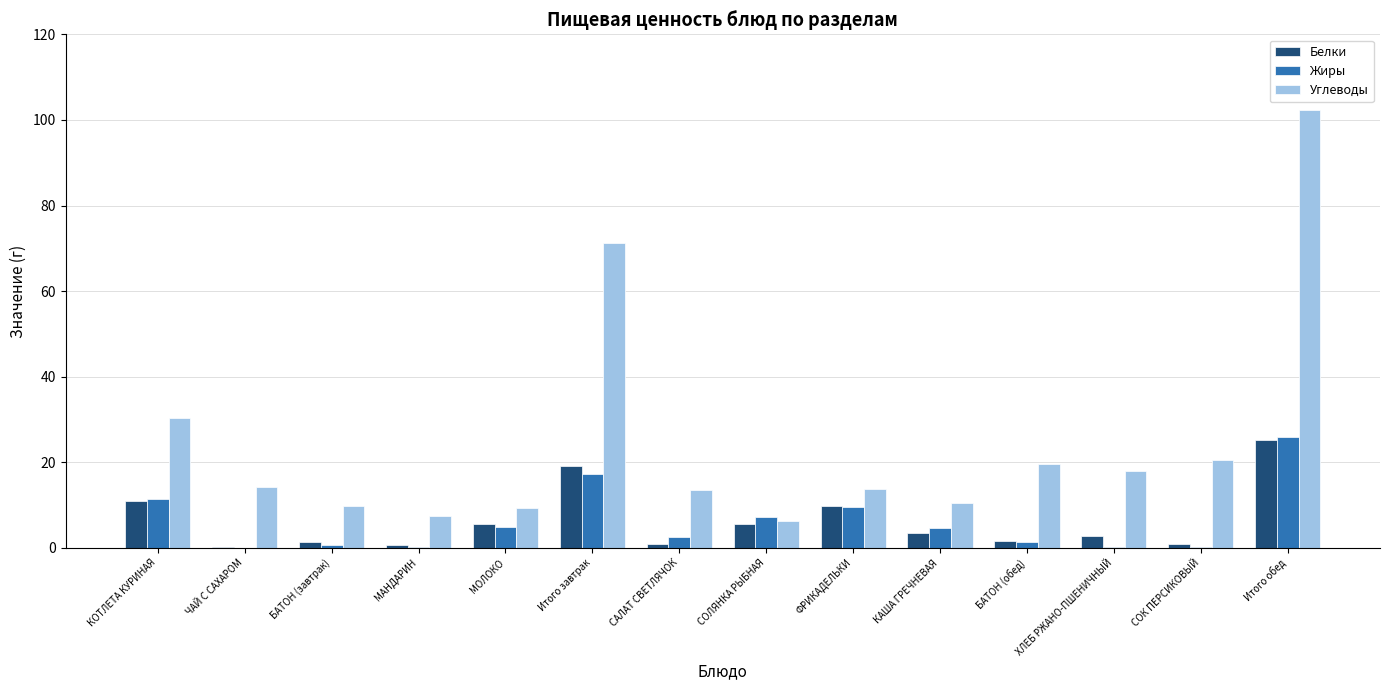

What is the total value across all series at МАНДАРИН?

8.5